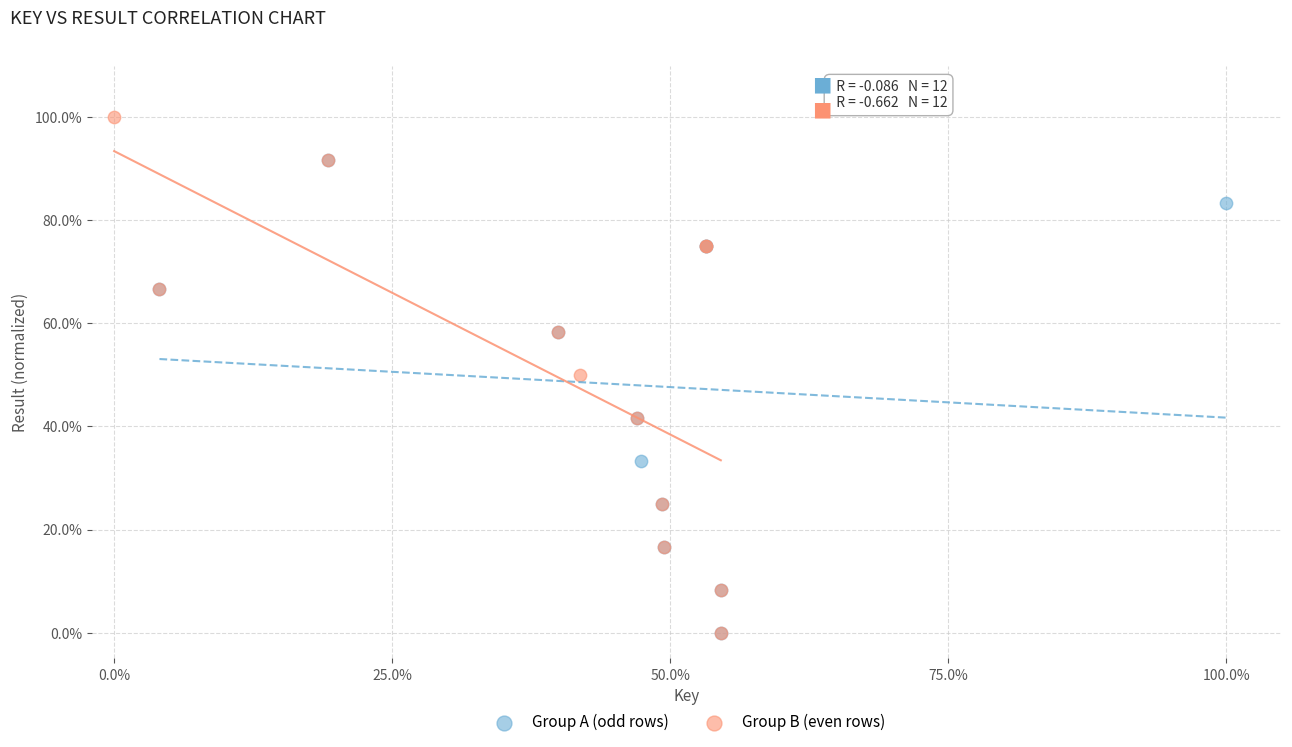

What are all the series names shown in the legend?

Group A (odd rows), Group B (even rows)